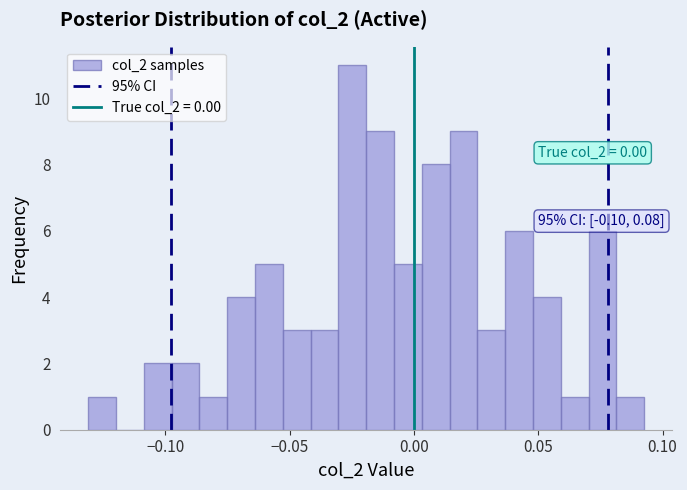

Around what value on the x-axis is the tallest bar? Give the approximate position of its centre, as read against the axis.

-0.025